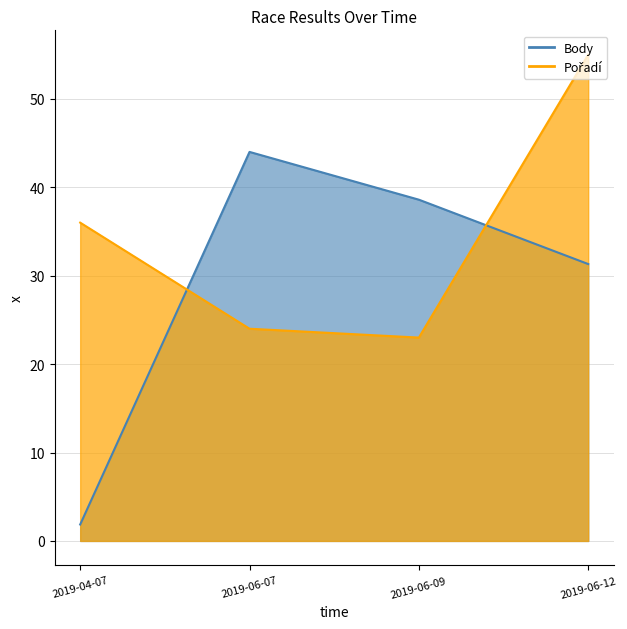

How many data points in Body are above 38?

2